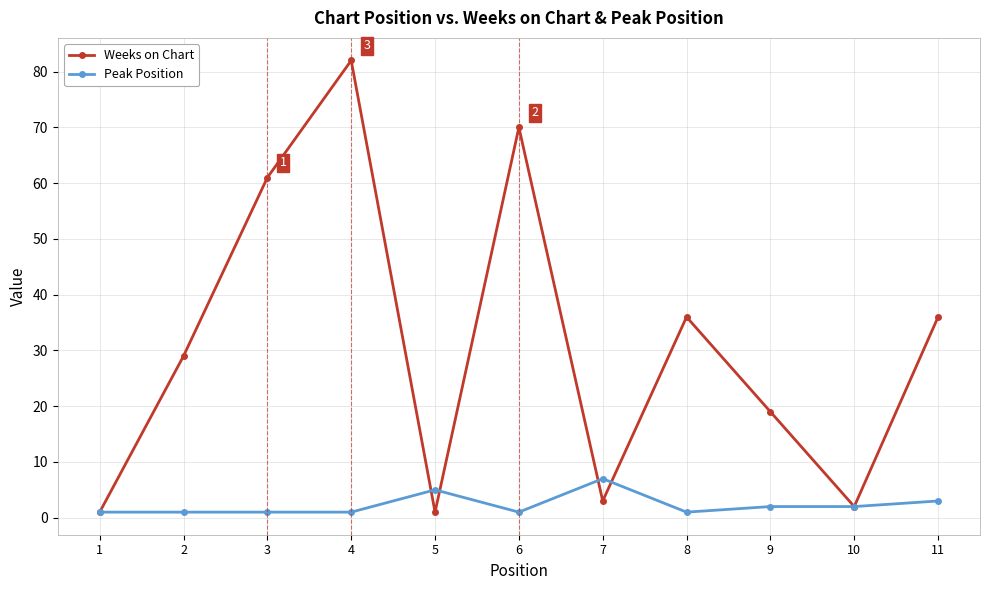

What is the lowest value of the Weeks on Chart series?

1